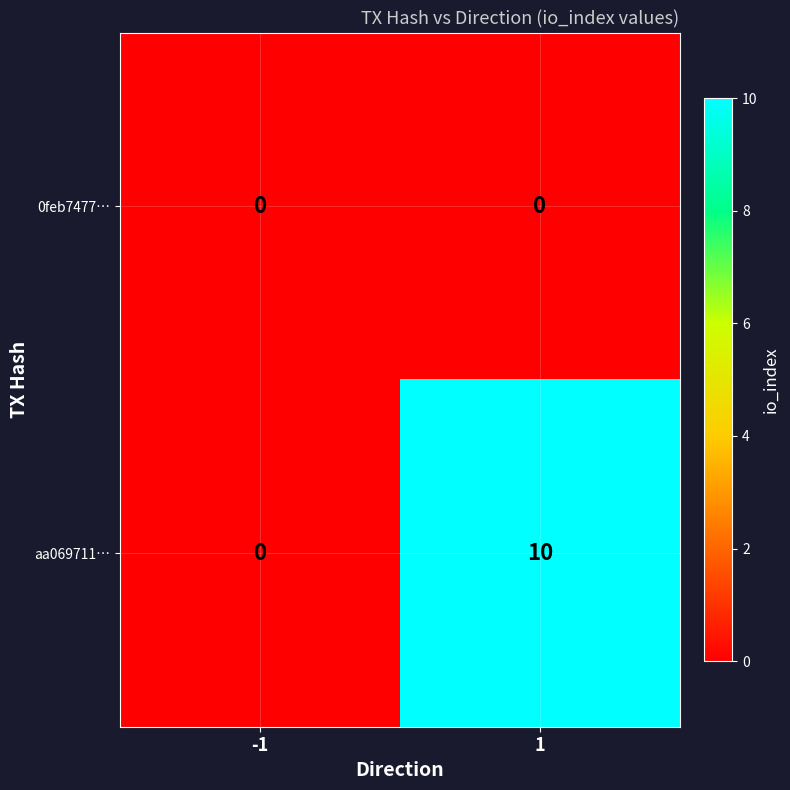

What is the maximum value shown in the chart?

10